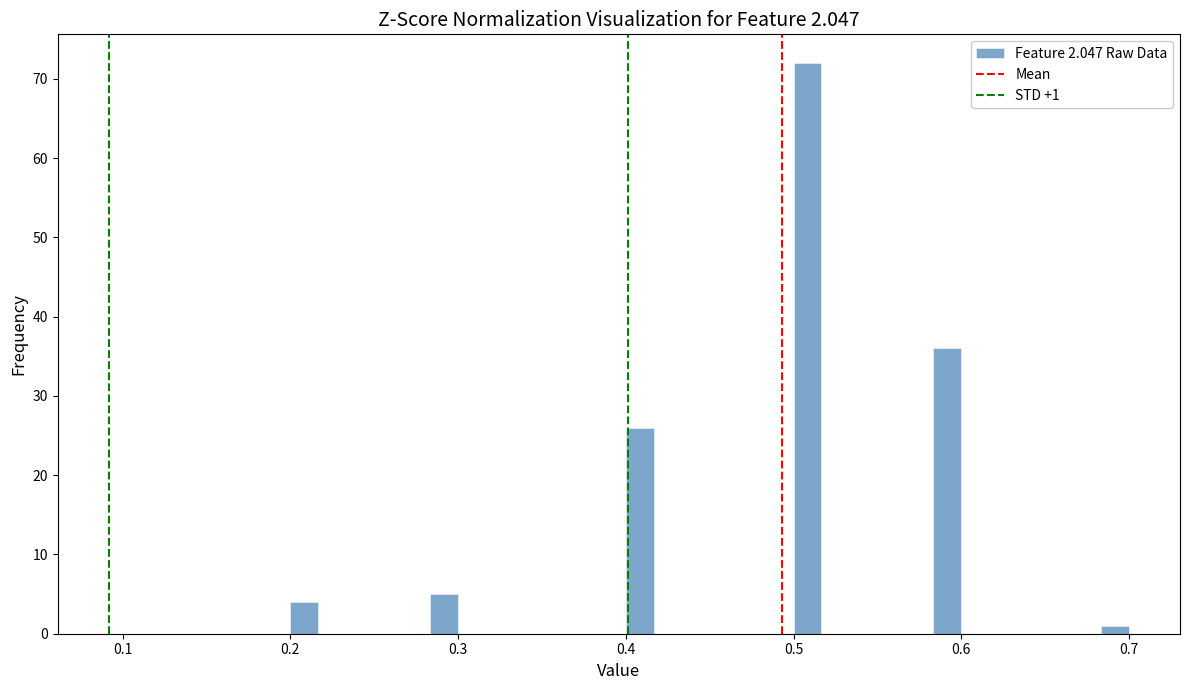

Around what value on the x-axis is the tallest bar? Give the approximate position of its centre, as read against the axis.

0.51